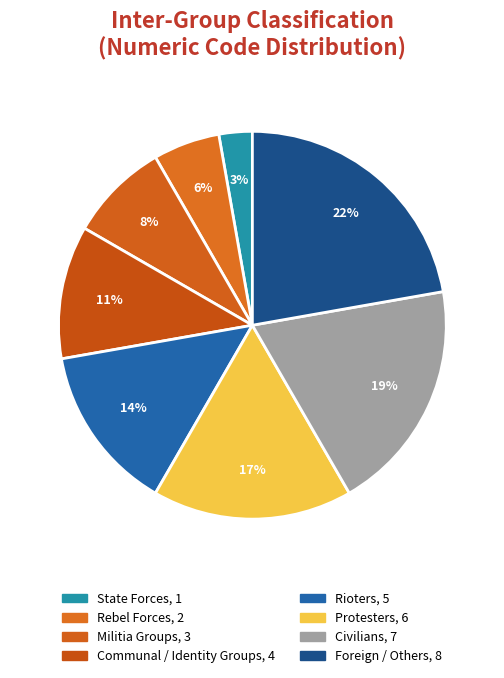

How many segments does this pie chart have?

8